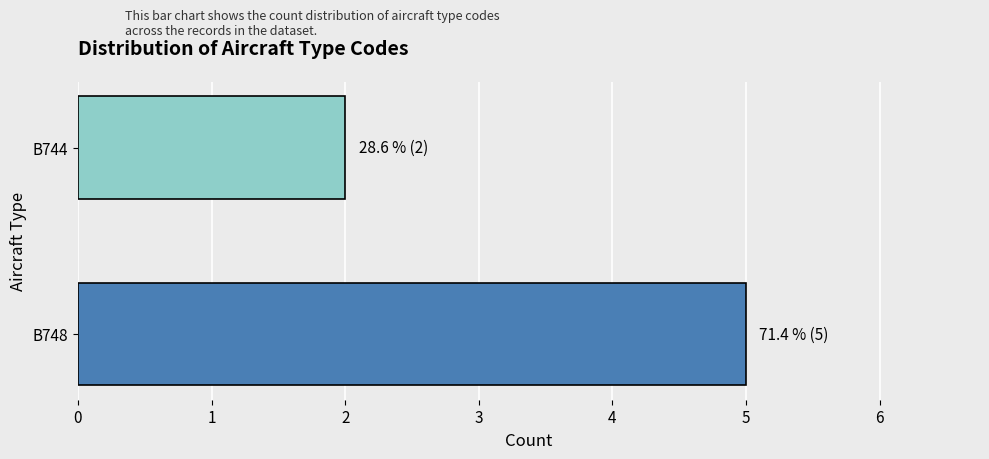

Reading bottom to top, transcribe all the data shown in this chart.

B748=5	B744=2